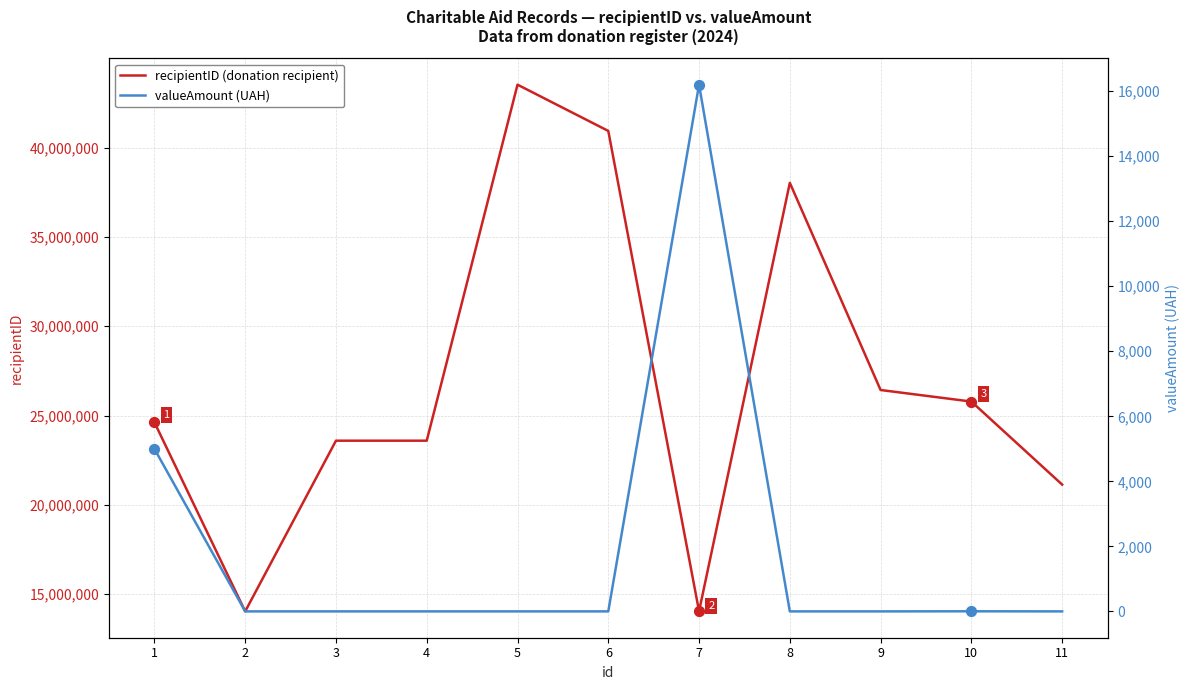

What are all the series names shown in the legend?

recipientID (donation recipient), valueAmount (UAH)